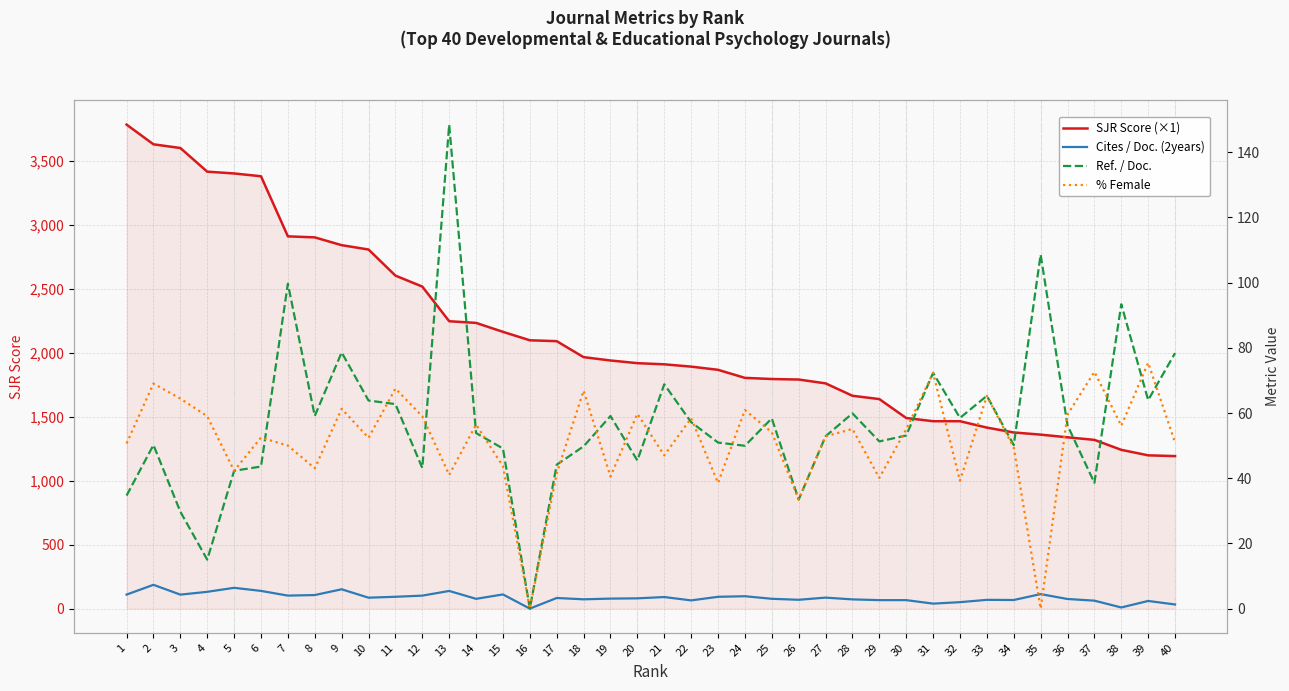

True or false: % Female and SJR Score (×1) intersect in this chart.

False